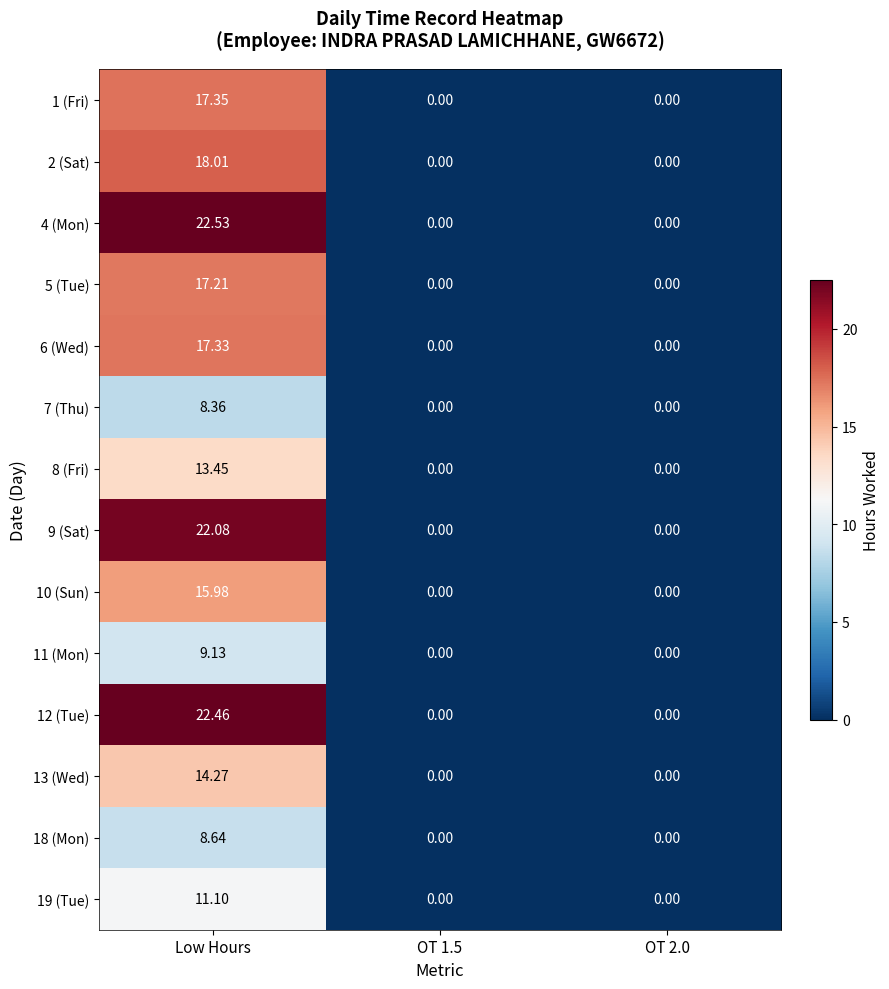

Is the value of 2 (Sat) at Low Hours greater than the value of 10 (Sun) at OT 2.0?

Yes